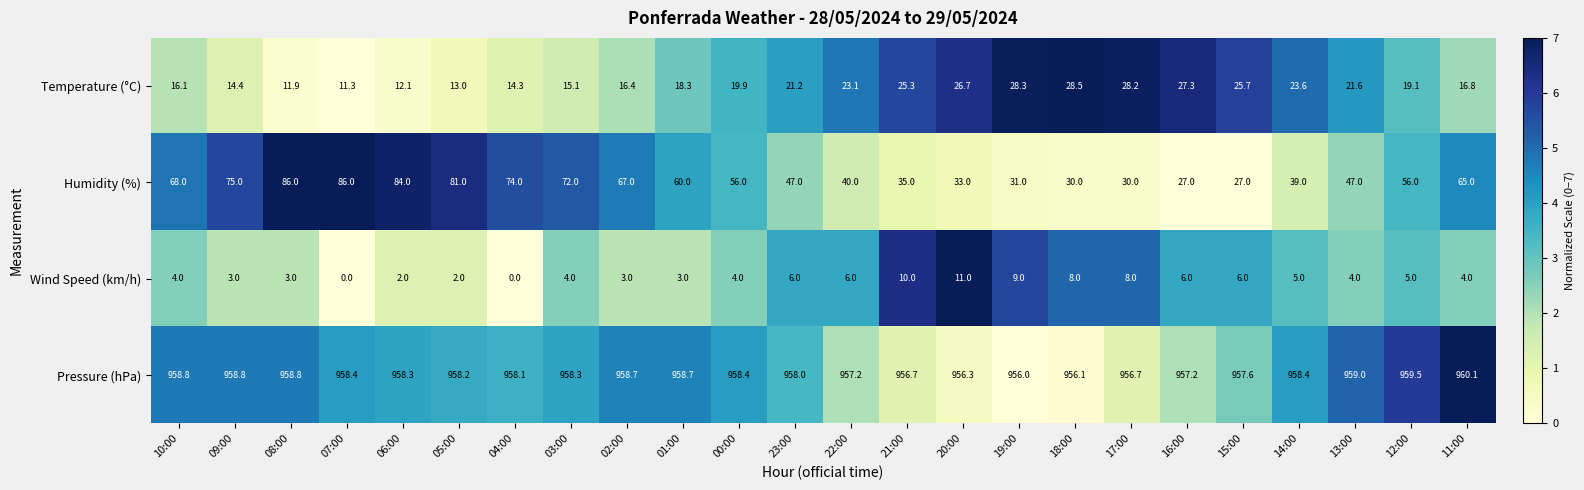

Which series has the largest total across all categories?

Pressure (hPa)